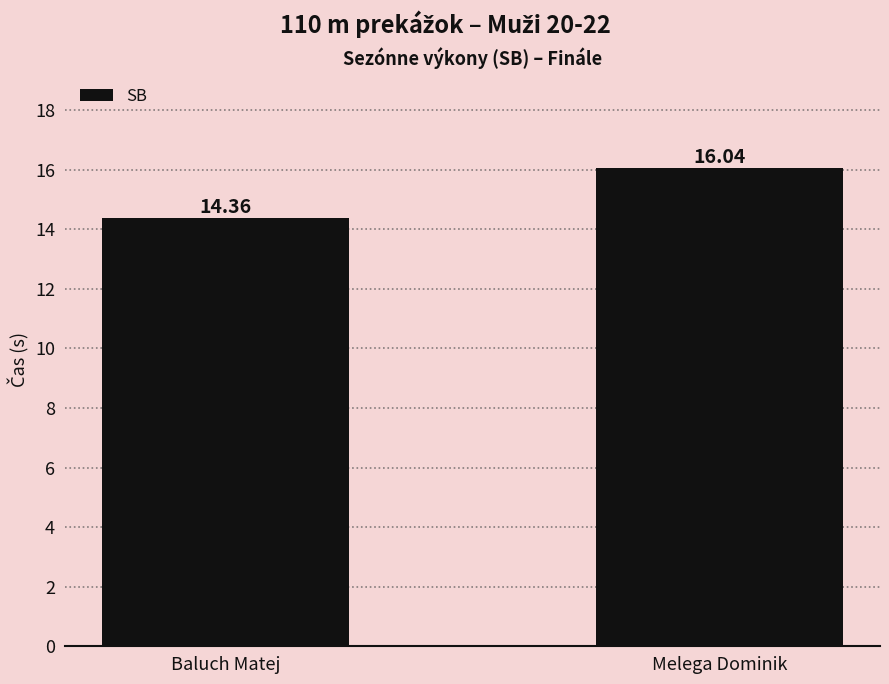

What is the label of the 2nd bar from the left?

Melega Dominik